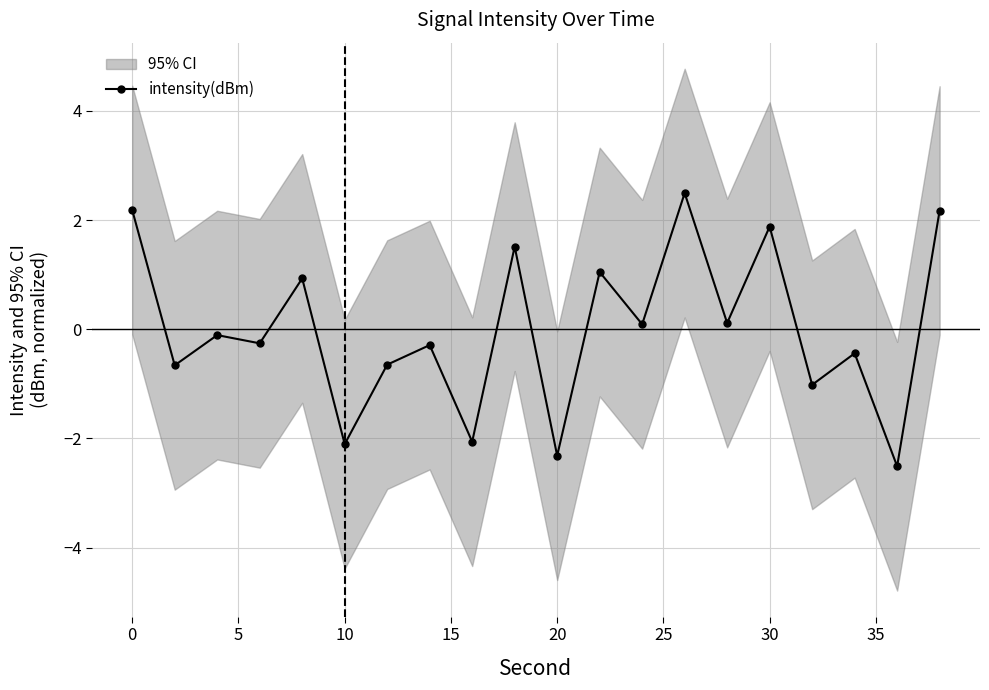

True or false: intensity(dBm) has more than 1 points higher than both neighbors.

True